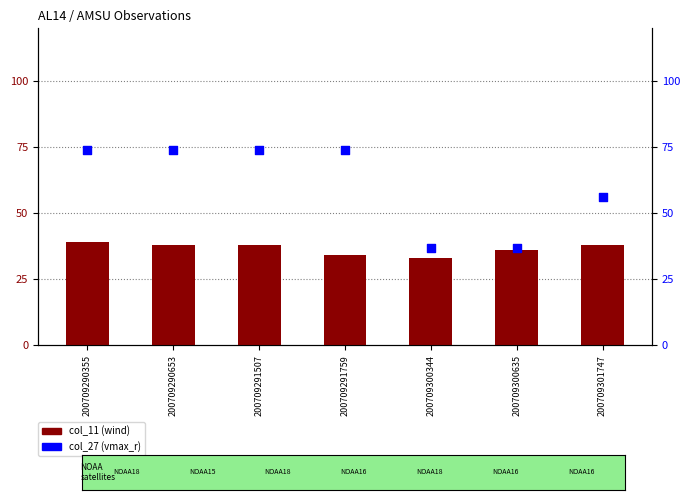

Which series has the largest total across all categories?

col_27 (vmax_r)